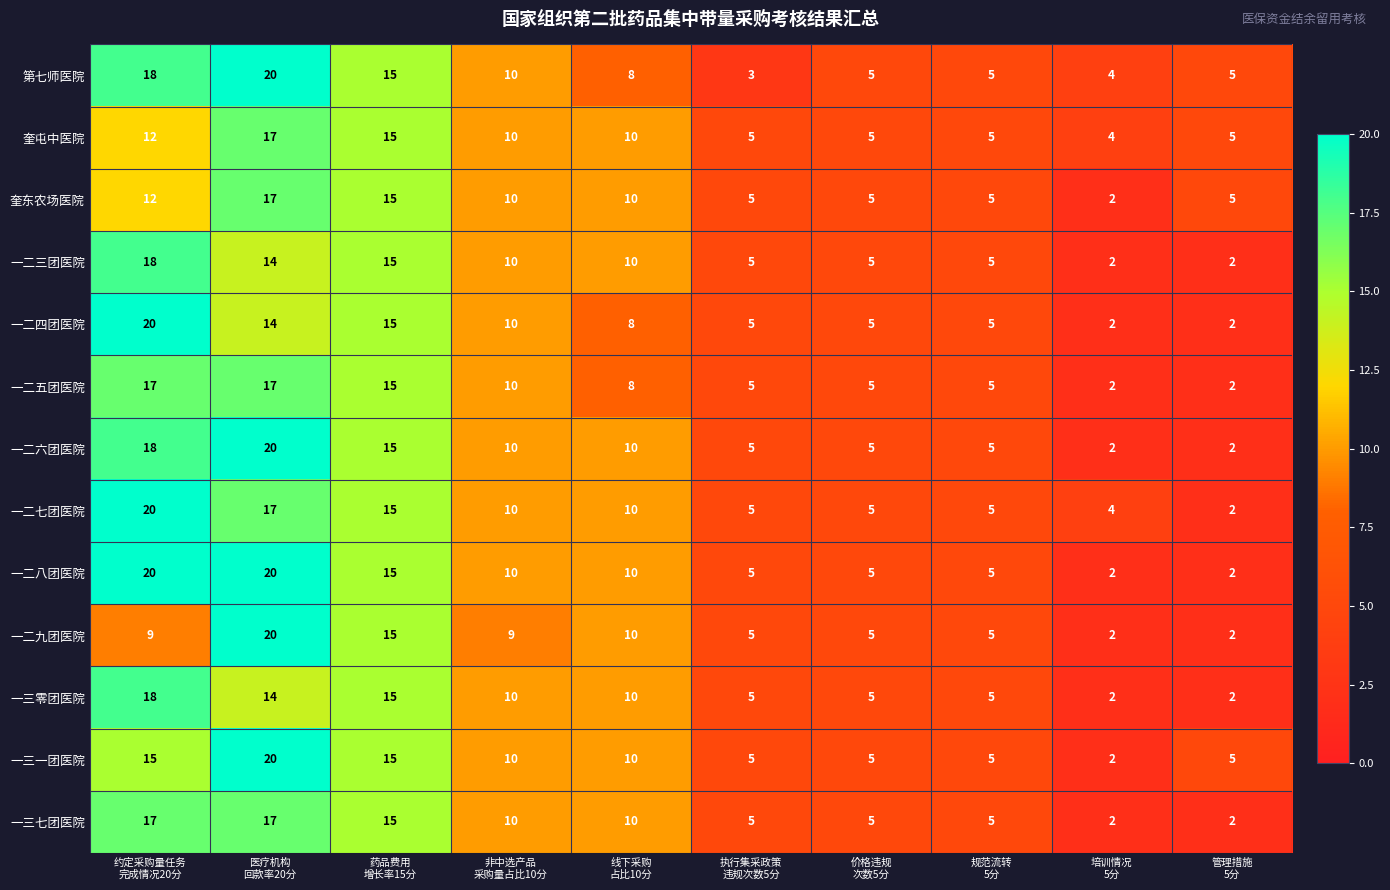

What is the minimum value for 奎屯中医院?

4